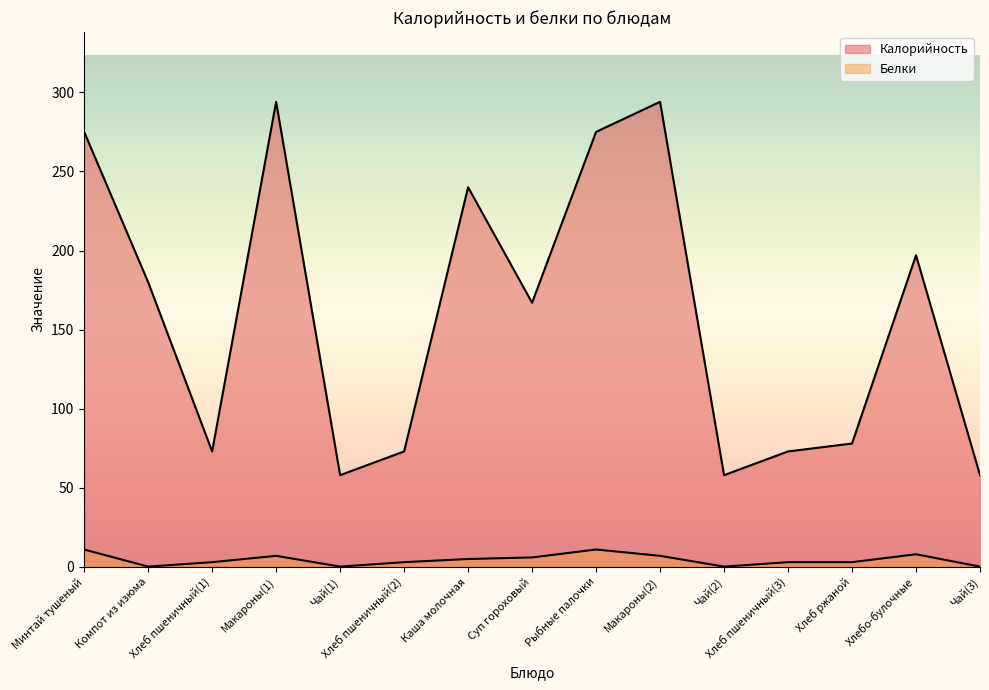

True or false: Белки has more than 0 points higher than both neighbors.

True